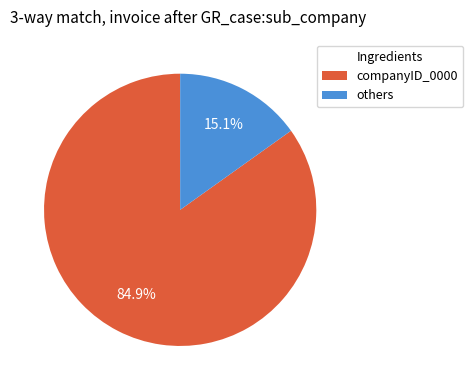

Count the number of slices in the pie.

2